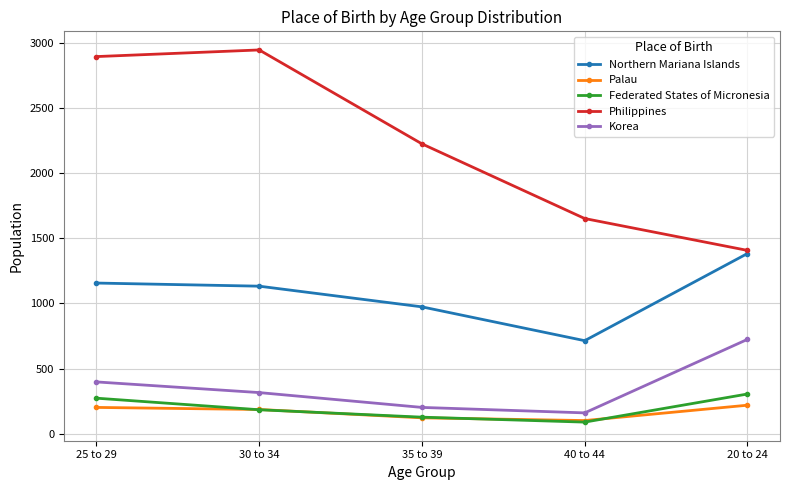

Reading left to right, list all the values displayed in this chart.

Northern Mariana Islands: 25 to 29=1157	30 to 34=1133	35 to 39=974	40 to 44=714	20 to 24=1384
Palau: 25 to 29=201	30 to 34=185	35 to 39=121	40 to 44=100	20 to 24=218
Federated States of Micronesia: 25 to 29=272	30 to 34=183	35 to 39=126	40 to 44=88	20 to 24=304
Philippines: 25 to 29=2898	30 to 34=2949	35 to 39=2227	40 to 44=1653	20 to 24=1408
Korea: 25 to 29=397	30 to 34=315	35 to 39=201	40 to 44=159	20 to 24=724